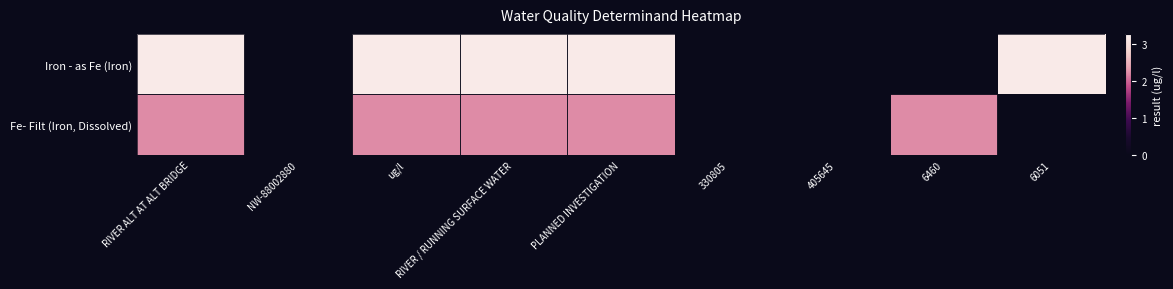

Which series has the widest spread of values?

Iron - as Fe (Iron)